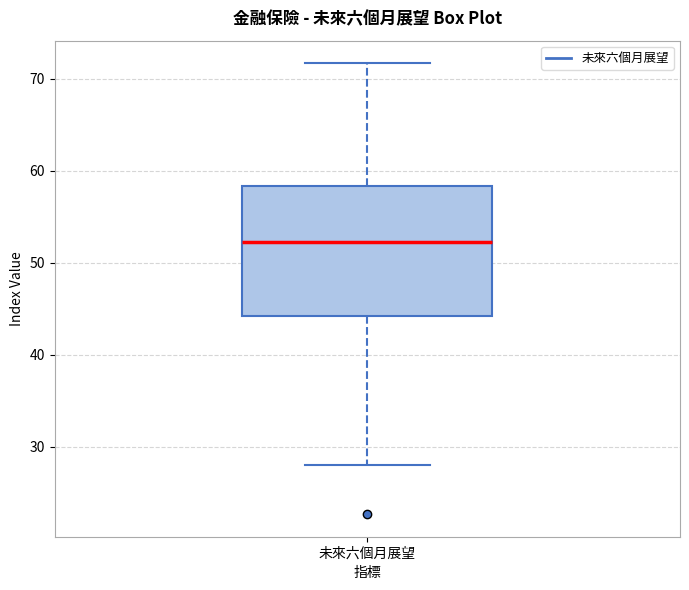

Read this box plot against the y-axis: the position of the median line, the range covered by the box, and the ends of both whiskers. The values are not printed on the chart, so give them approximately, as read against the axis.

median 52, box 44 to 58, whiskers 28 to 72